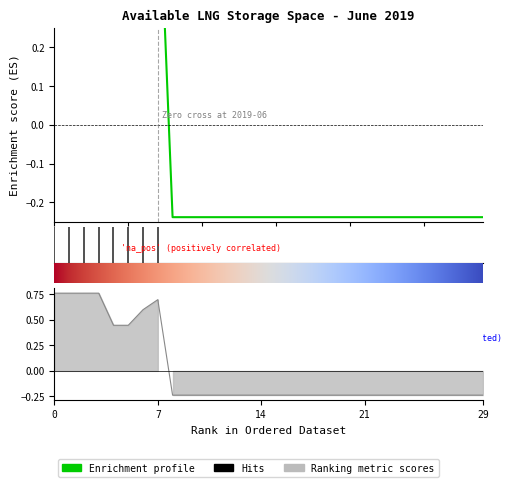

Does the chart display data point markers on the line(s)?

No